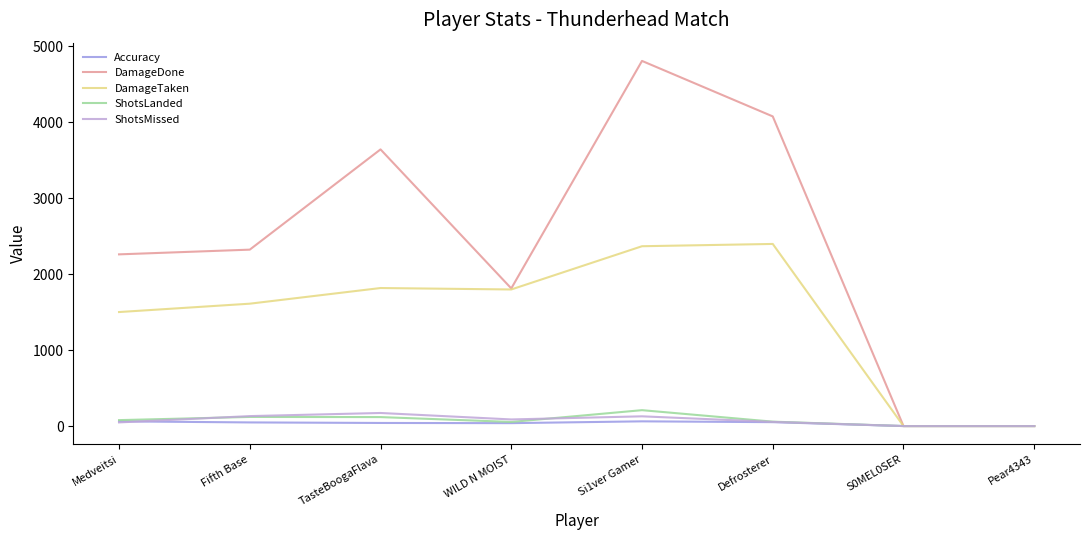

What position from the right is Si1ver Gamer?

4